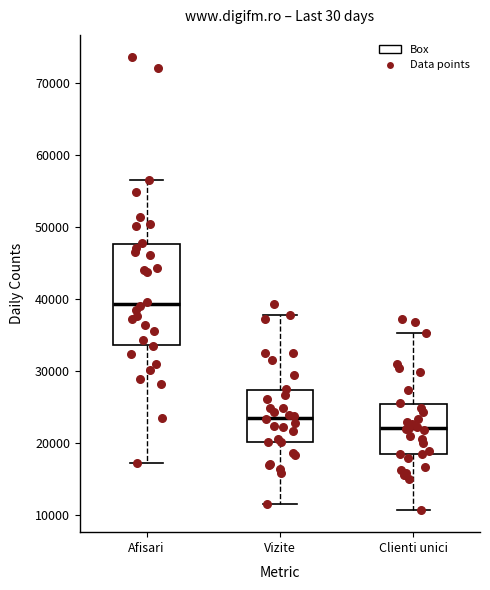

Where does the upper whisker of the box for Clienti unici end on the y-axis? The values are not printed on the chart, so give them approximately, as read against the axis.

35000